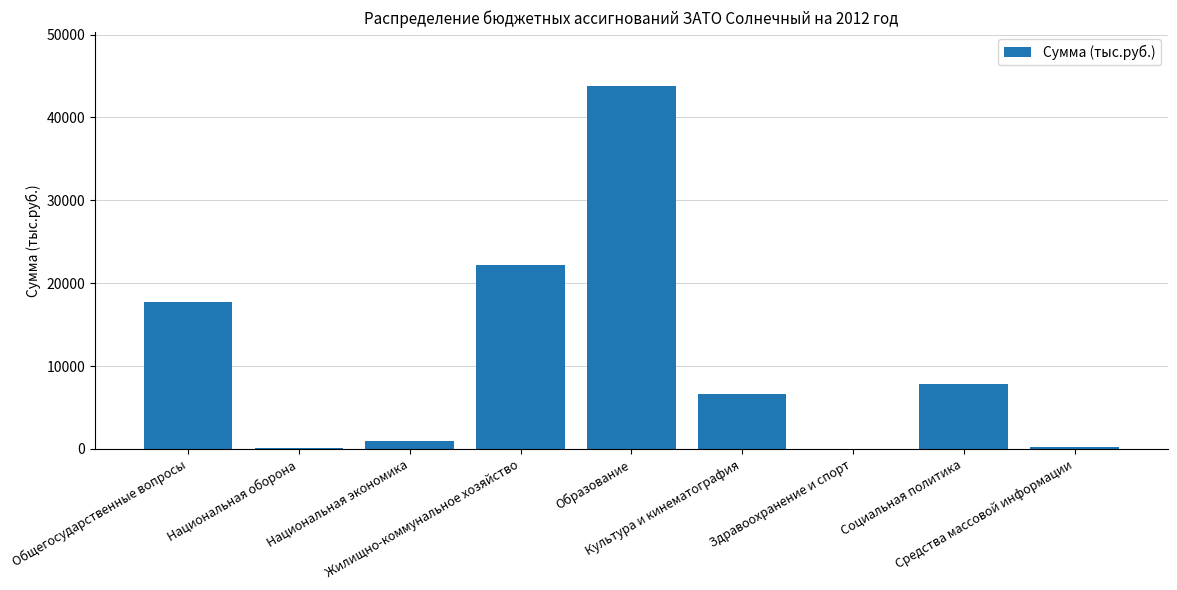

What is the maximum value shown in the chart?

43738.0